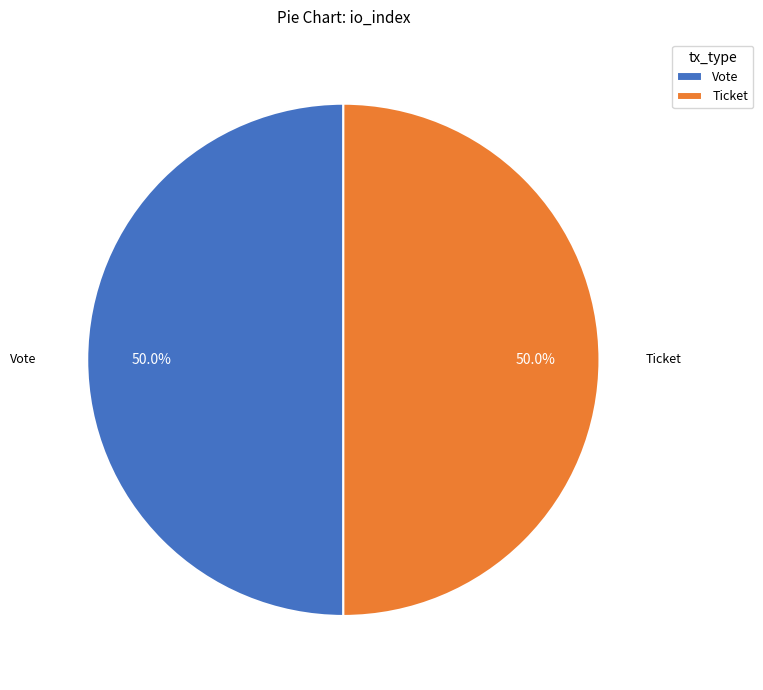

Do Ticket and Vote together represent more than half of the pie?

Yes